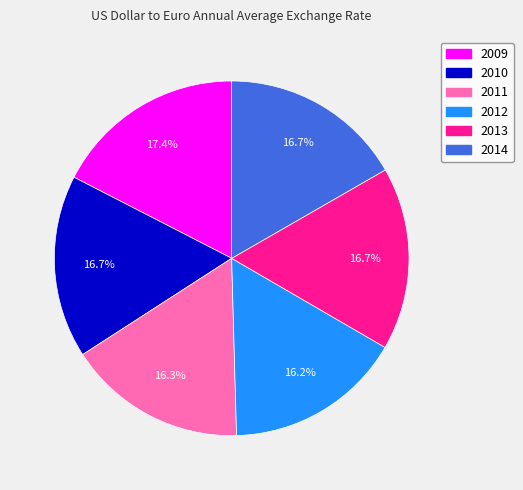

What percentage is the 2009 slice, to the nearest percent?

17%